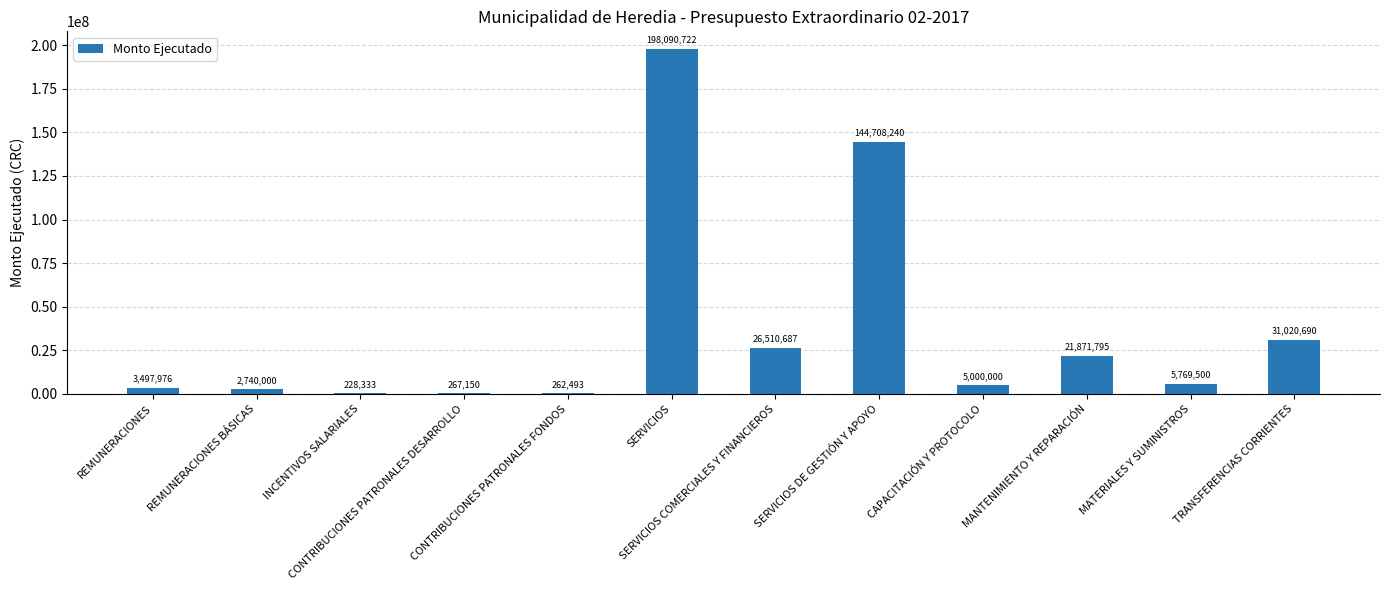

Where is the data nearest to the value 99159527?

SERVICIOS DE GESTIÓN Y APOYO